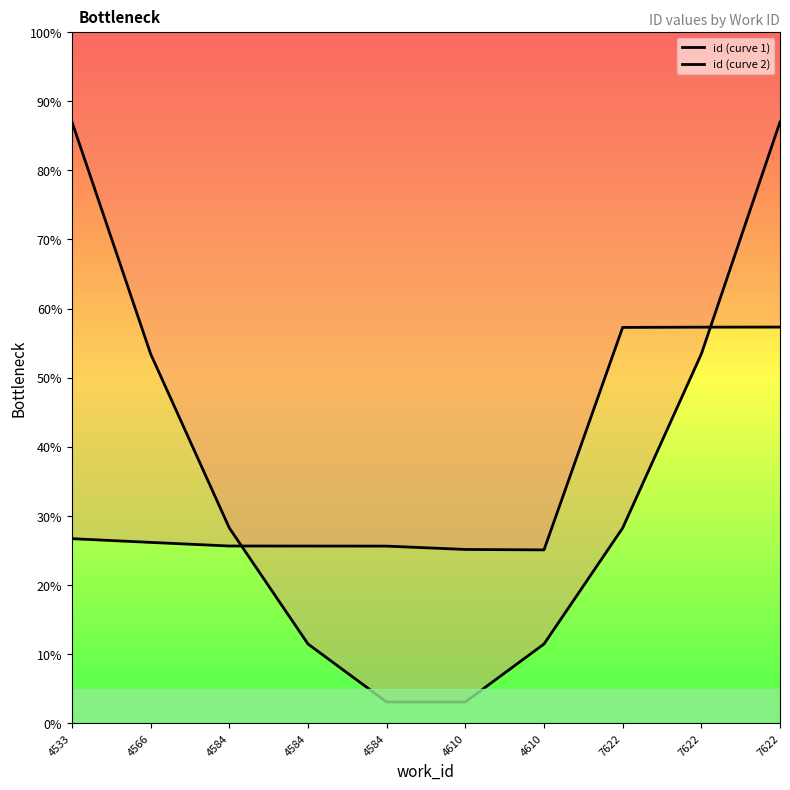

Count the number of data series in this chart.

2